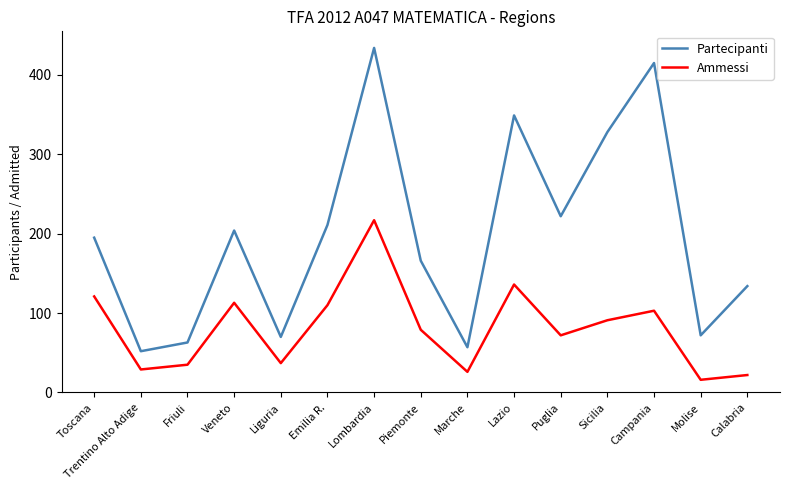

Where is Partecipanti nearest to the value 243?

Puglia